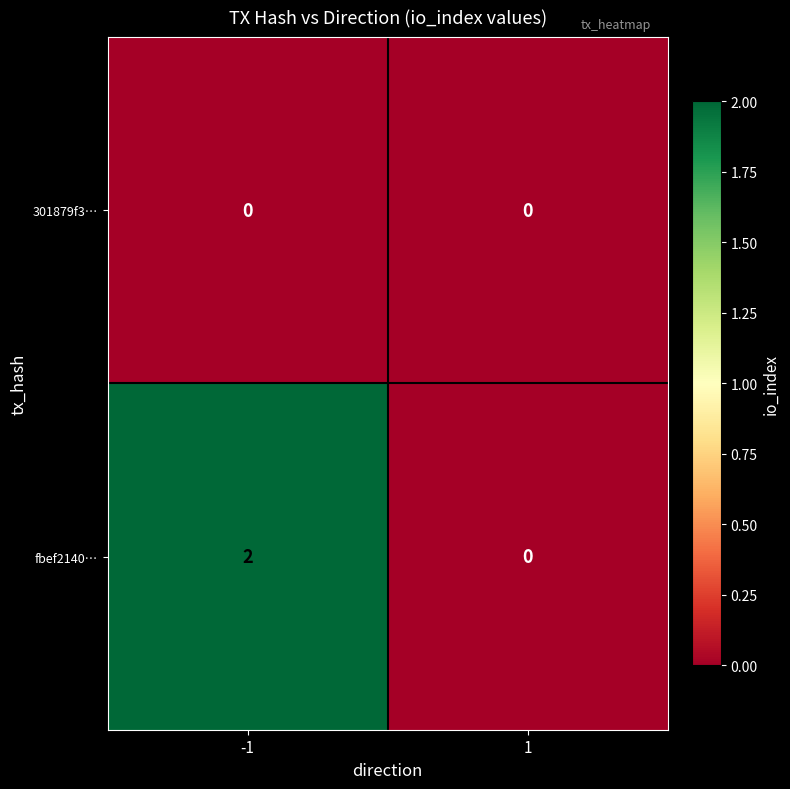

List the series in order of their peak value, highest first.

fbef2140…, 301879f3…